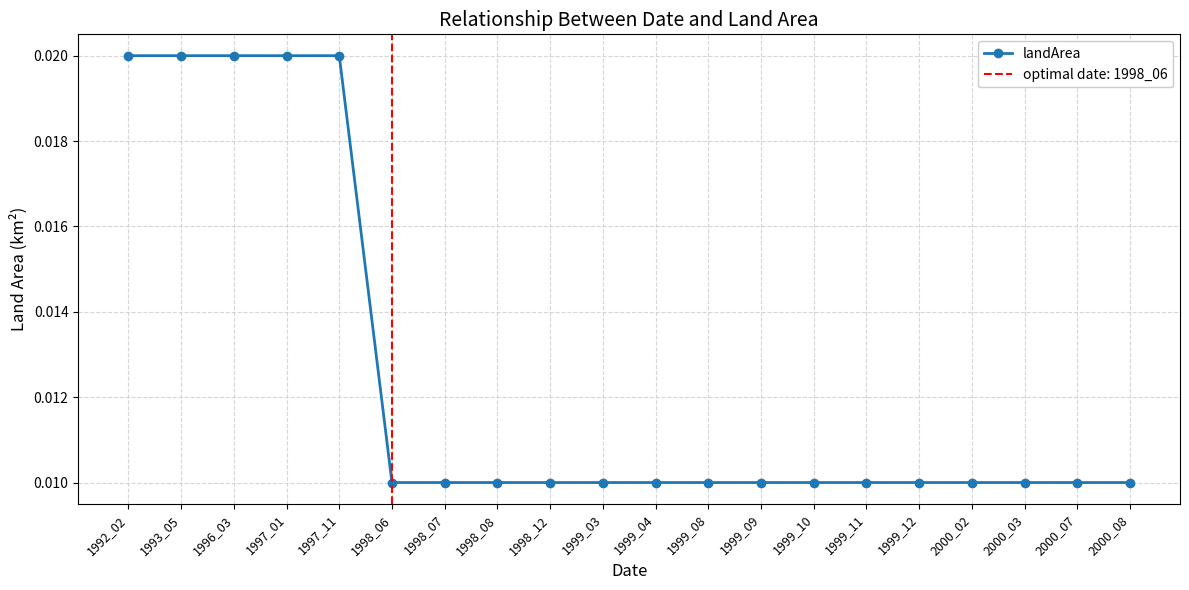

True or false: there are more than 0 points higher than both neighbors.

False